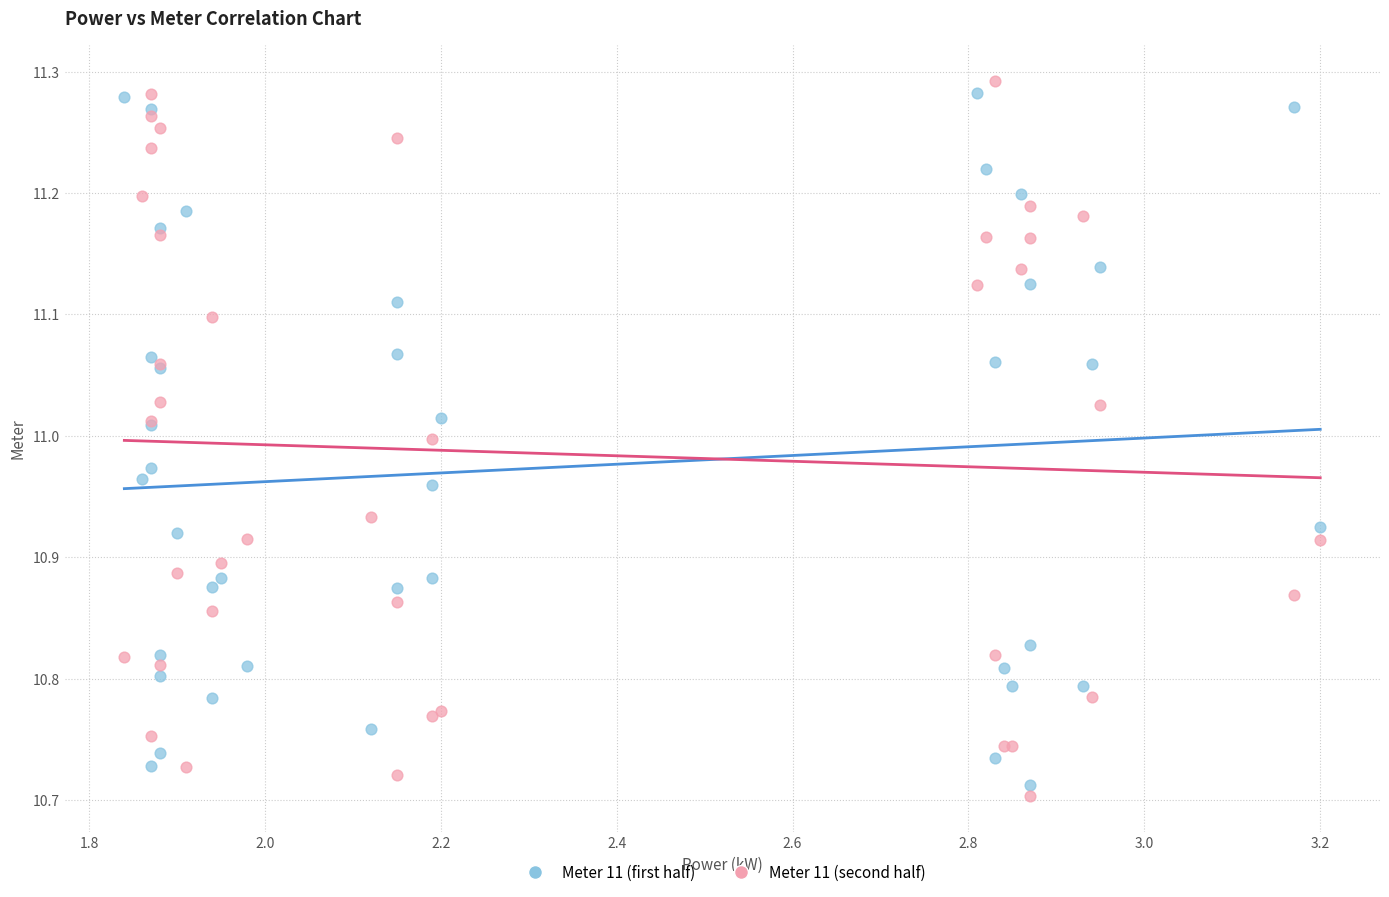

What are all the series names shown in the legend?

Meter 11 (first half), Meter 11 (second half)